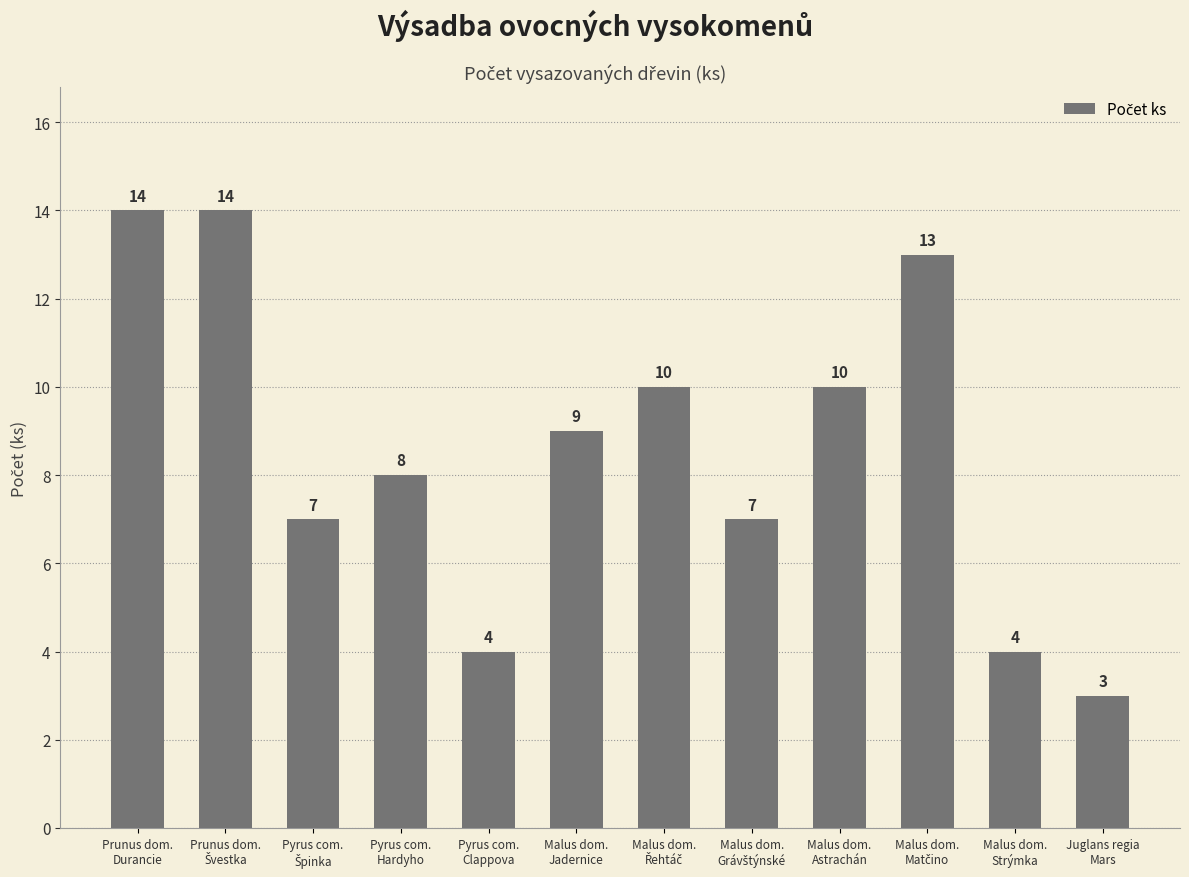

Which category has the lowest value across all series?

Juglans regia
Mars